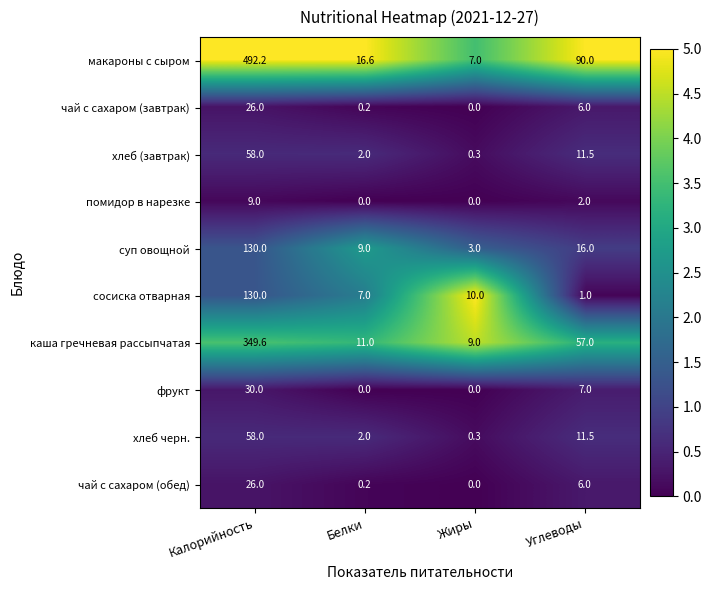

The value of чай с сахаром (завтрак) at Калорийность is 26.0. True or false?

True